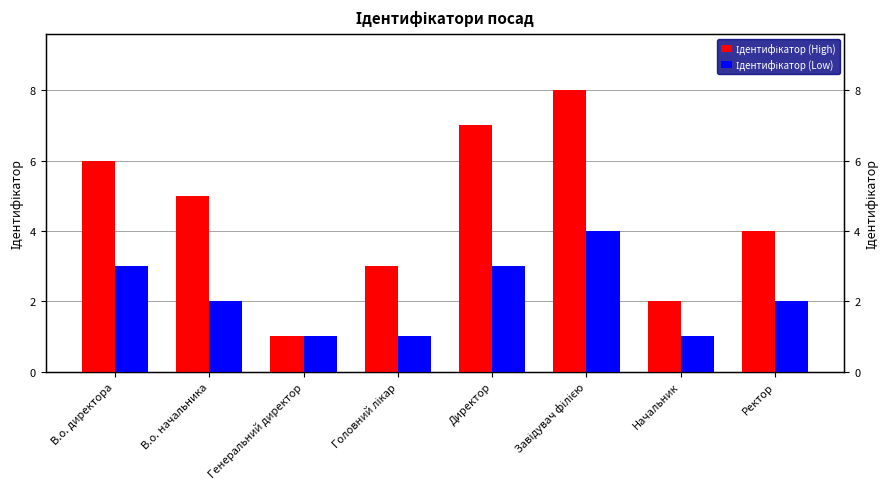

What is the approximate value of Ідентифікатор (High) at Головний лікар?

3